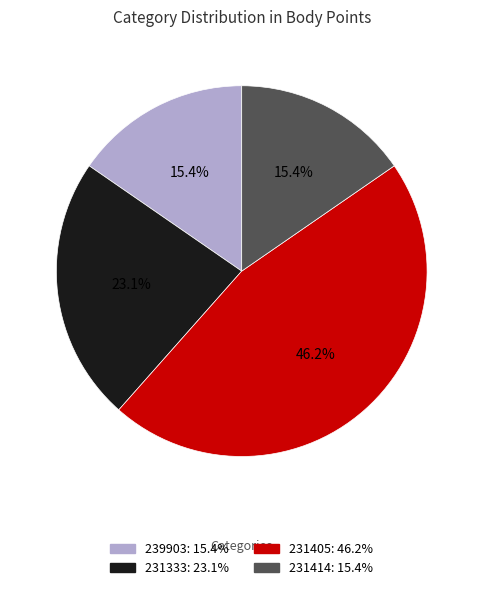

To the nearest percent, what percentage of the pie is 231405?

46%